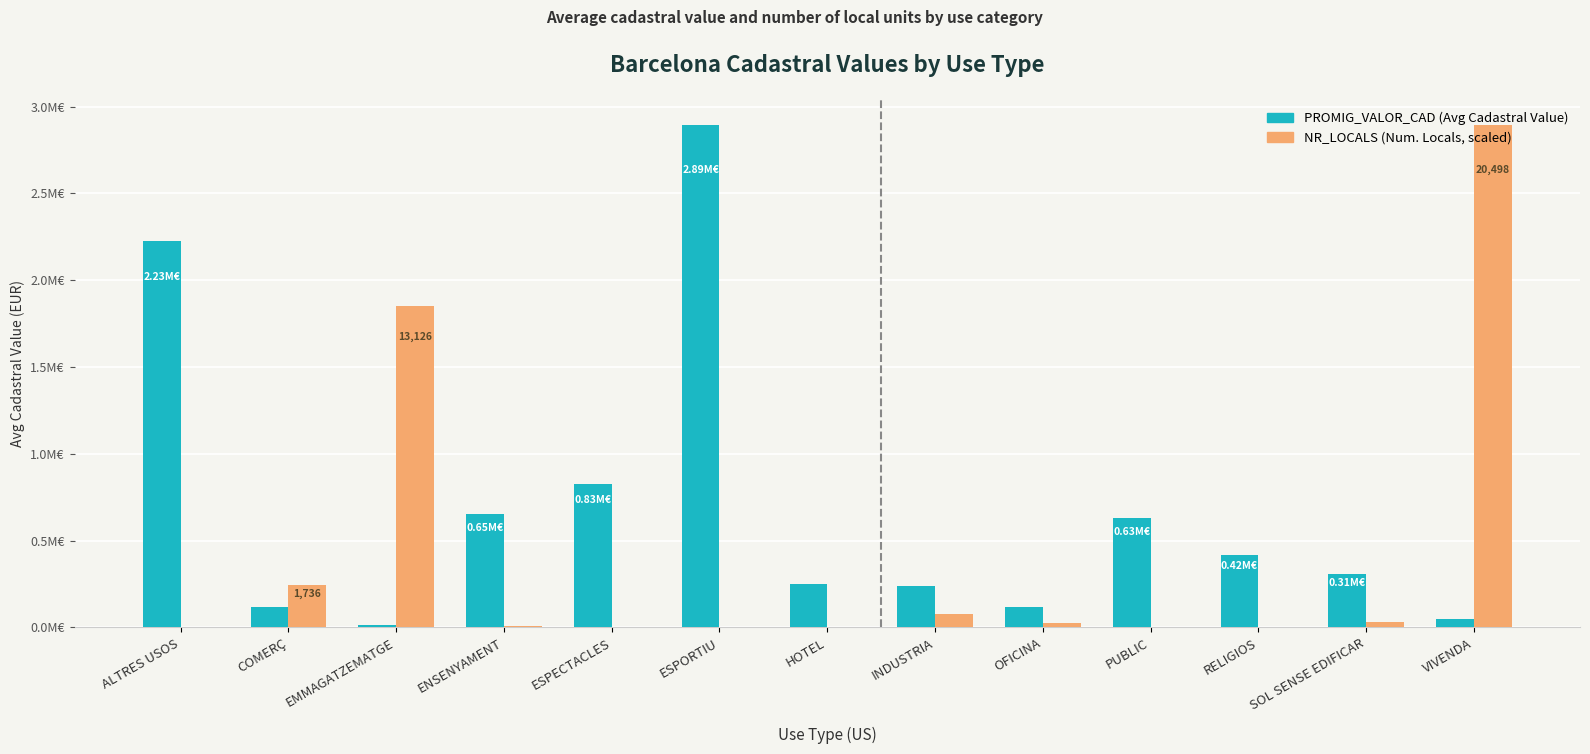

What is the label of the 10th bar from the right?

ENSENYAMENT